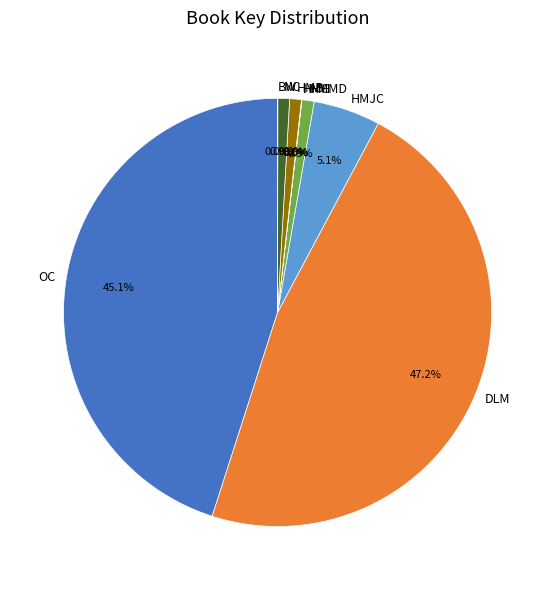

Is DLM the majority of the pie?

No